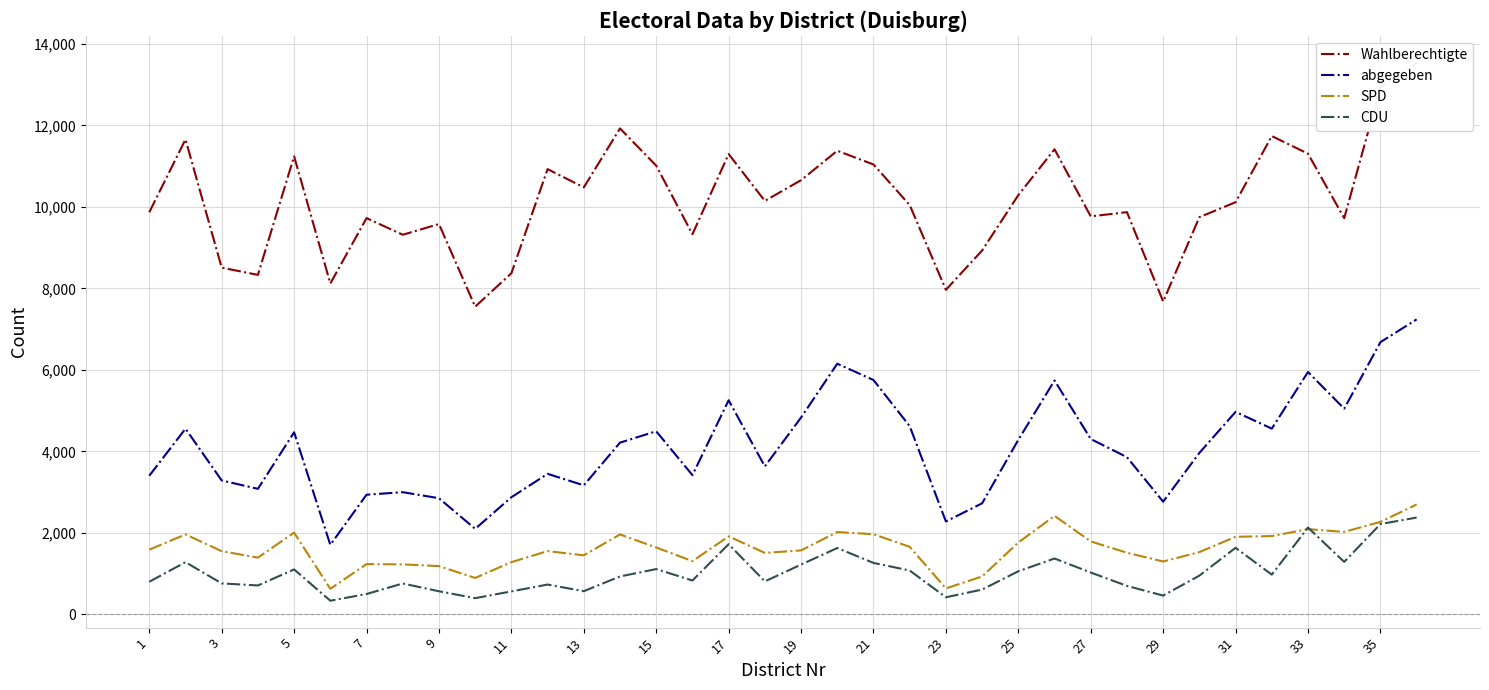

True or false: CDU and abgegeben cross at least once.

False